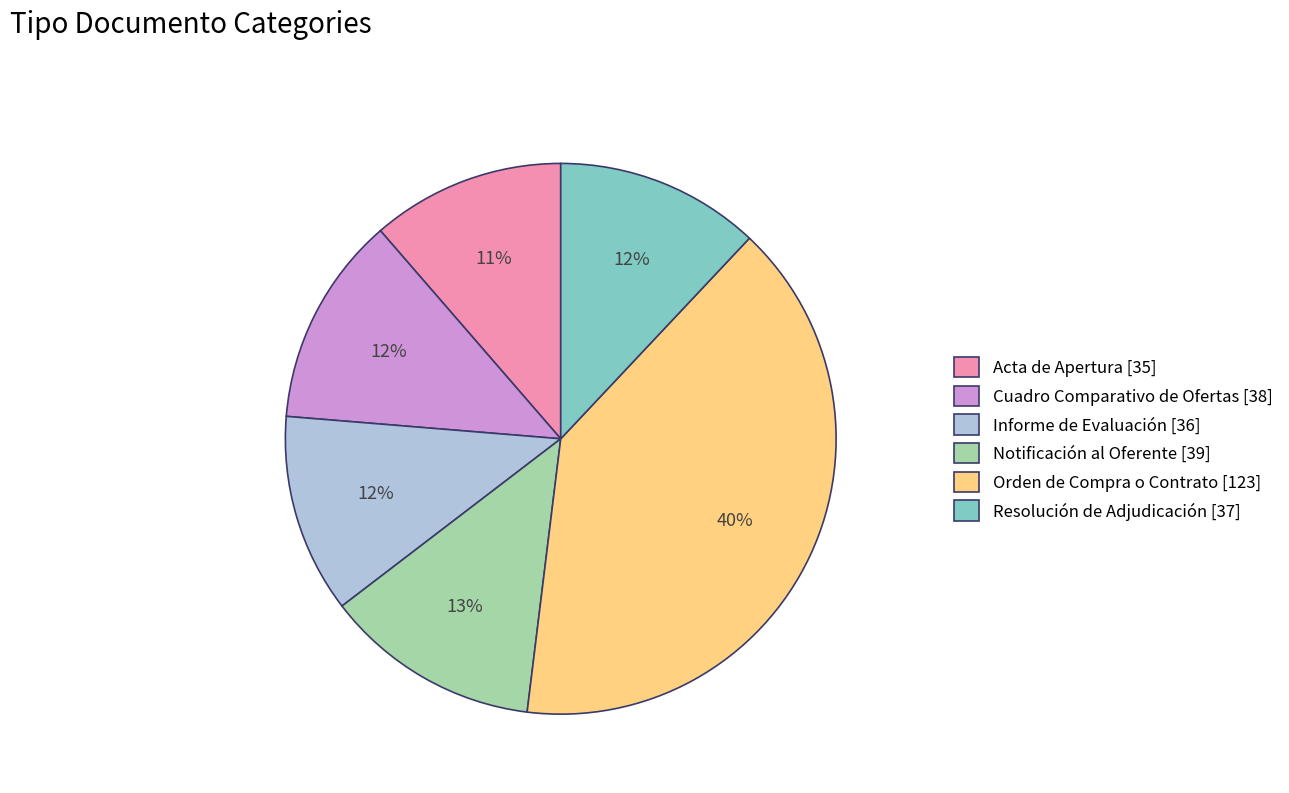

Between Acta de Apertura [35] and Orden de Compra o Contrato [123], which is larger?

Orden de Compra o Contrato [123]